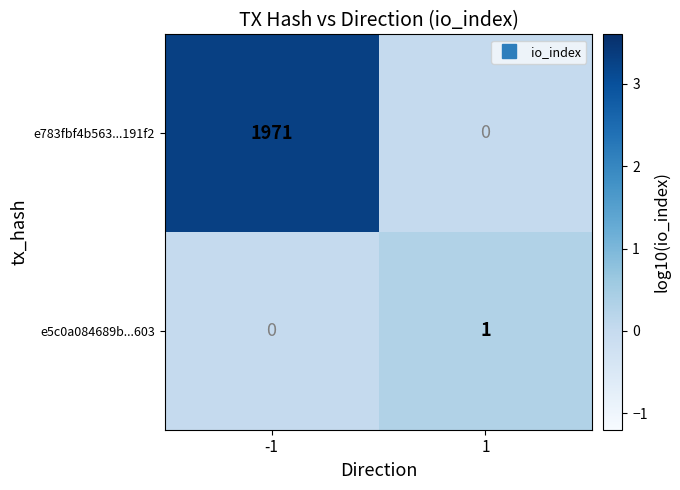

What is the average value of the e783fbf4b563...191f2 series?

986